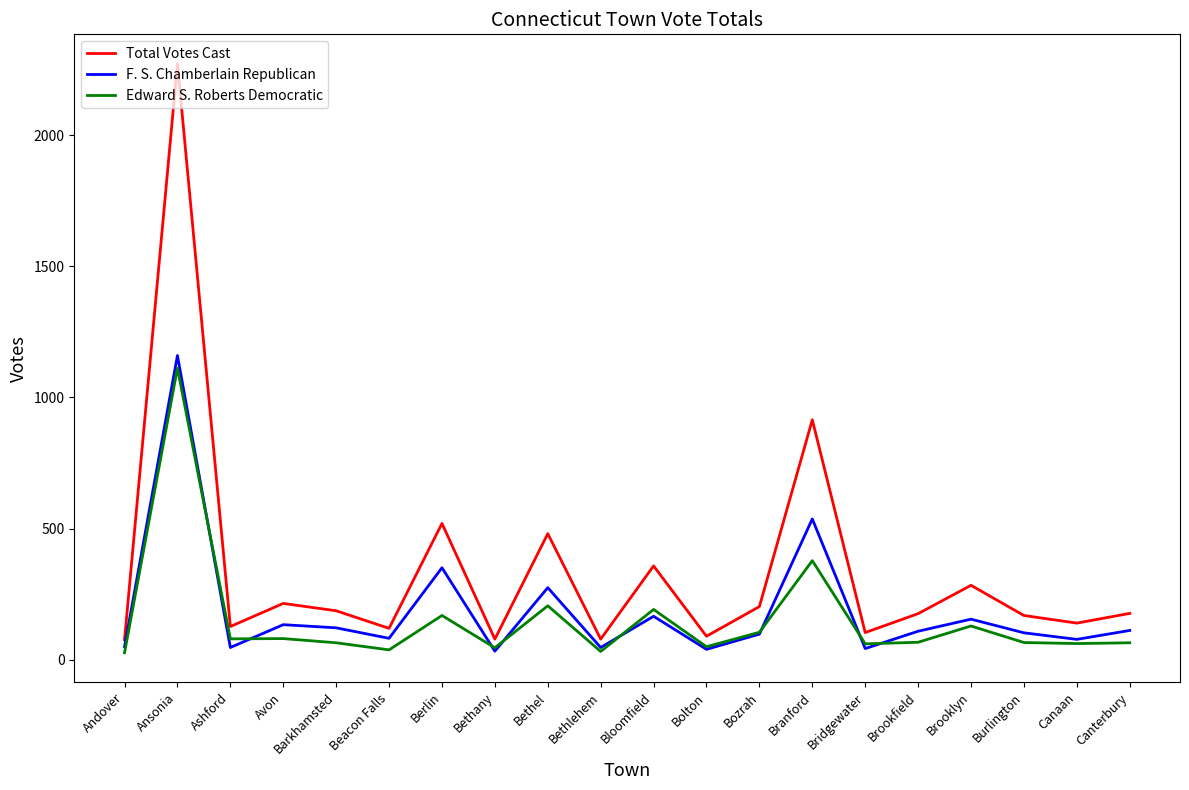

What value does the Total Votes Cast series have at Bozrah, to the nearest 100?

200